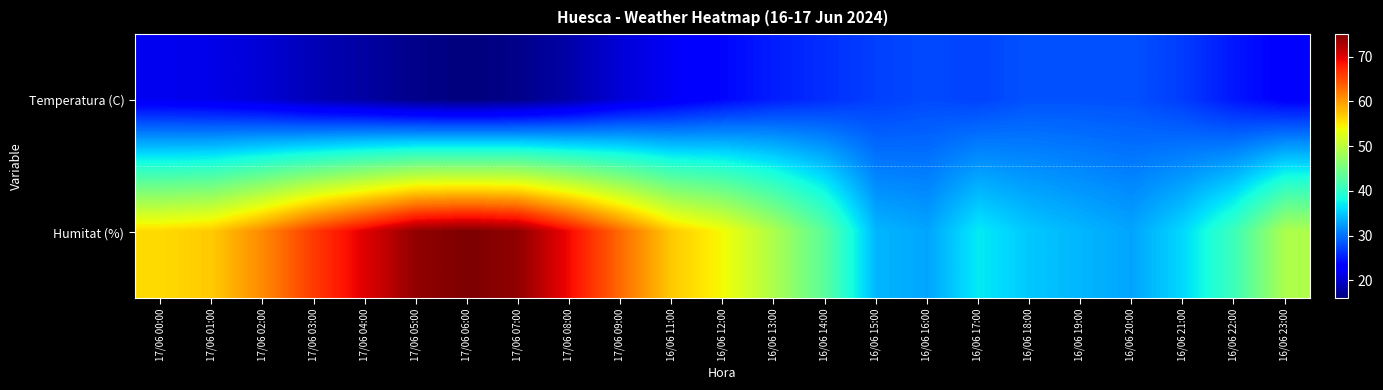

Between 17/06 04:00 and 16/06 19:00, which series saw the biggest shift?

Humitat (%)